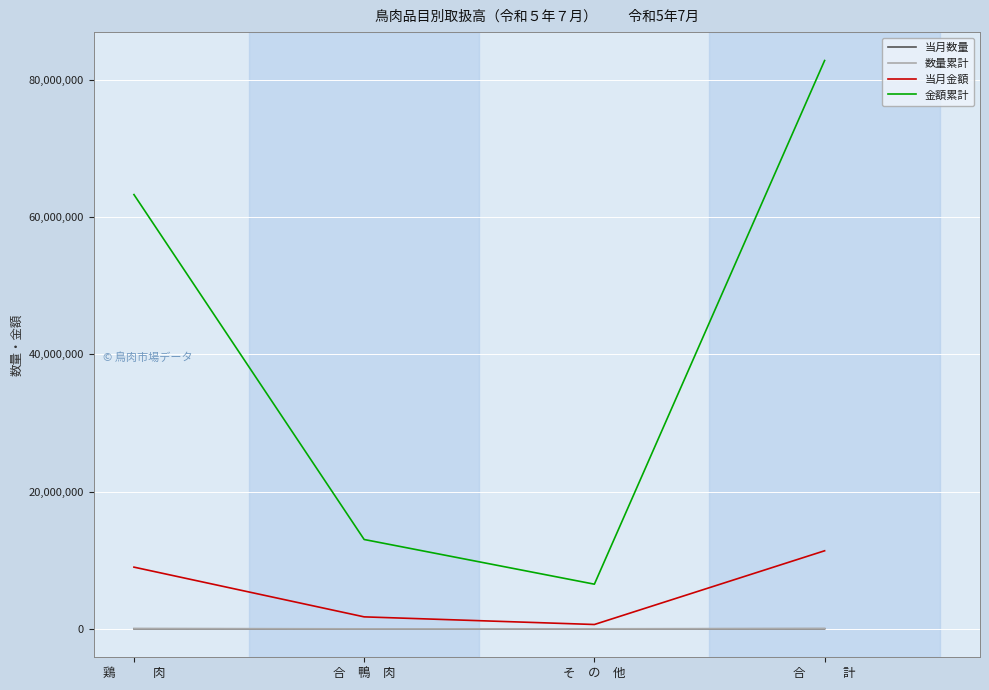

True or false: 数量累計 has more than 1 interior local peaks.

False